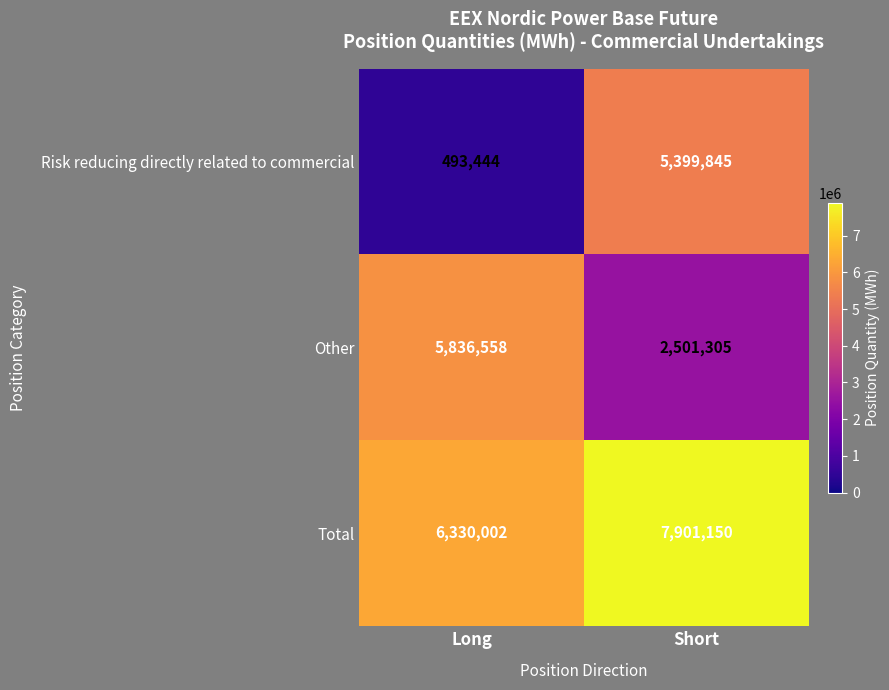

Count the number of data series in this chart.

3